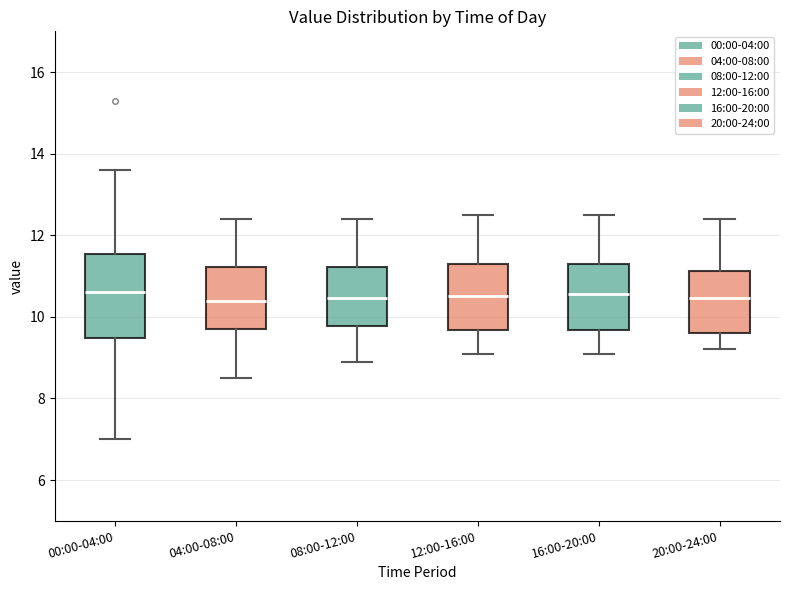

Reading left to right, transcribe this box plot: for each box, give where its median line is, the range the box spans, and where its two whiskers end, as read against the y-axis. The values are not printed on the chart, so give them approximately, as read against the axis.

00:00-04:00: median 10.6, box 9.4 to 11.6, whiskers 7.0 to 13.6
04:00-08:00: median 10.4, box 9.8 to 11.2, whiskers 8.6 to 12.4
08:00-12:00: median 10.4, box 9.8 to 11.2, whiskers 9.0 to 12.4
12:00-16:00: median 10.6, box 9.6 to 11.4, whiskers 9.2 to 12.6
16:00-20:00: median 10.6, box 9.6 to 11.4, whiskers 9.2 to 12.6
20:00-24:00: median 10.4, box 9.6 to 11.2, whiskers 9.2 to 12.4